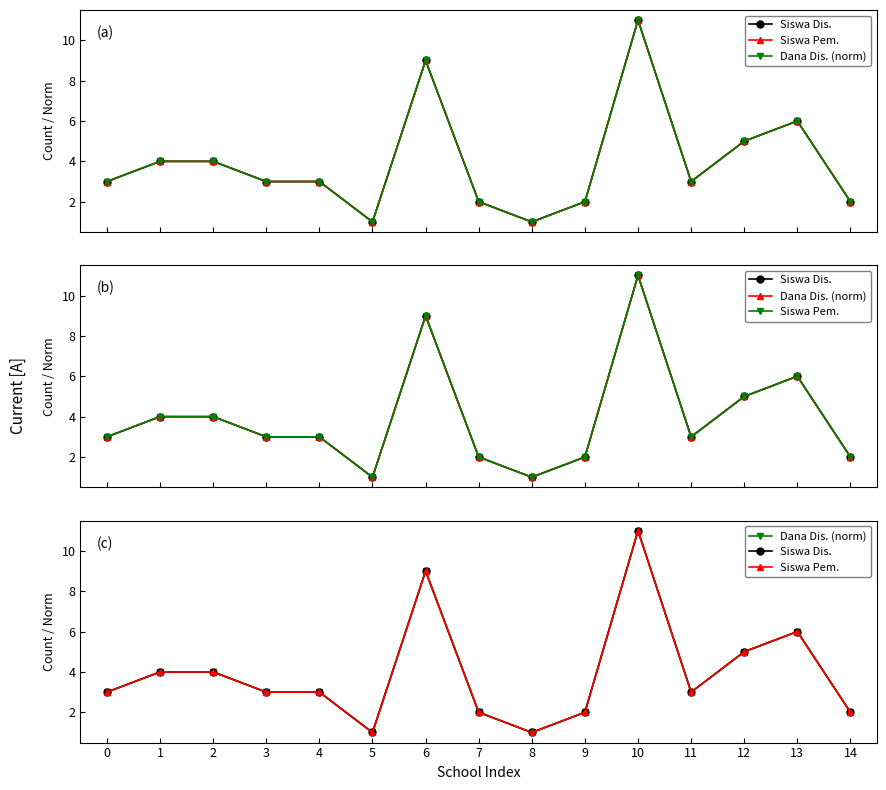

How many lines are shown in the chart?

3